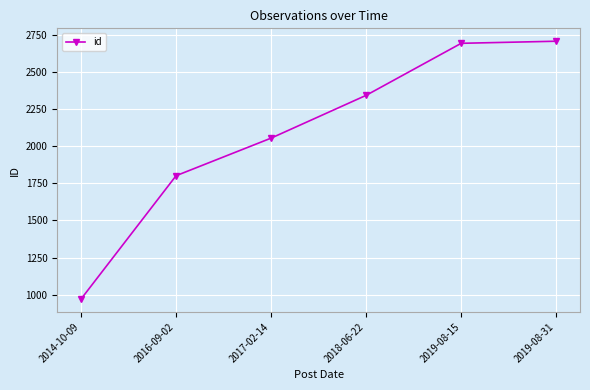

What is the minimum value shown in the chart?

971